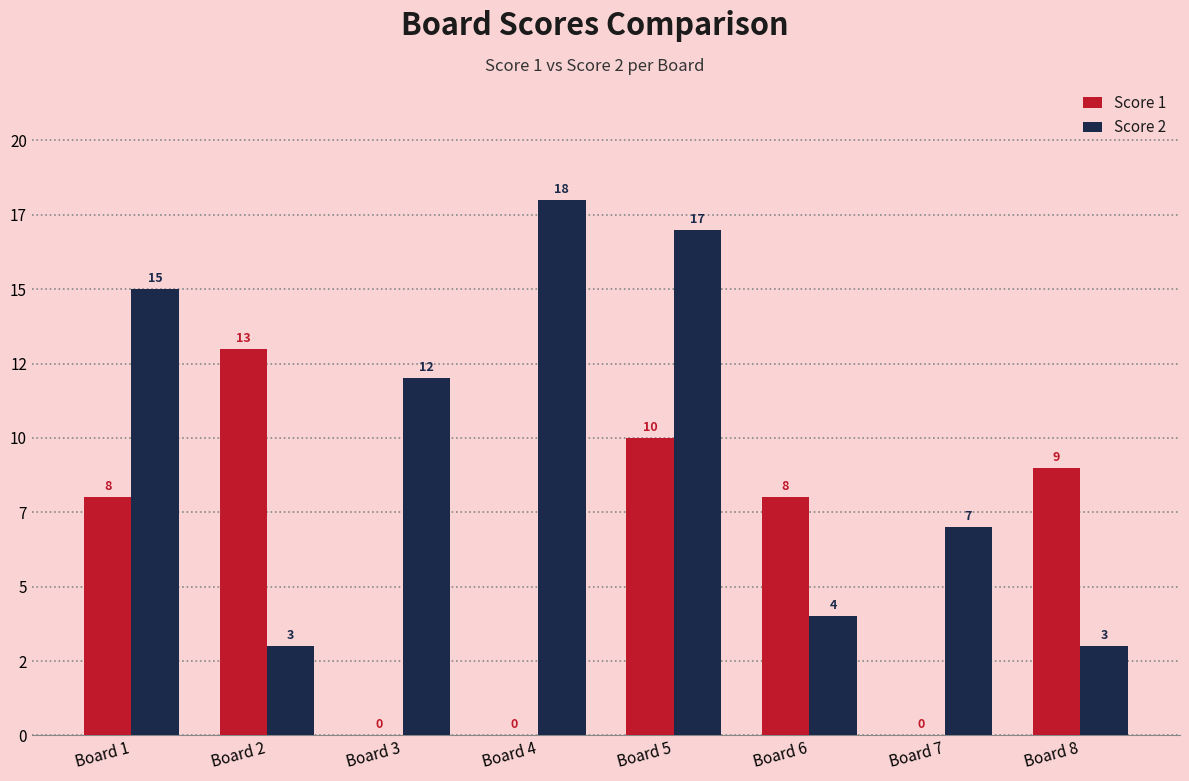

What are all the series names shown in the legend?

Score 1, Score 2